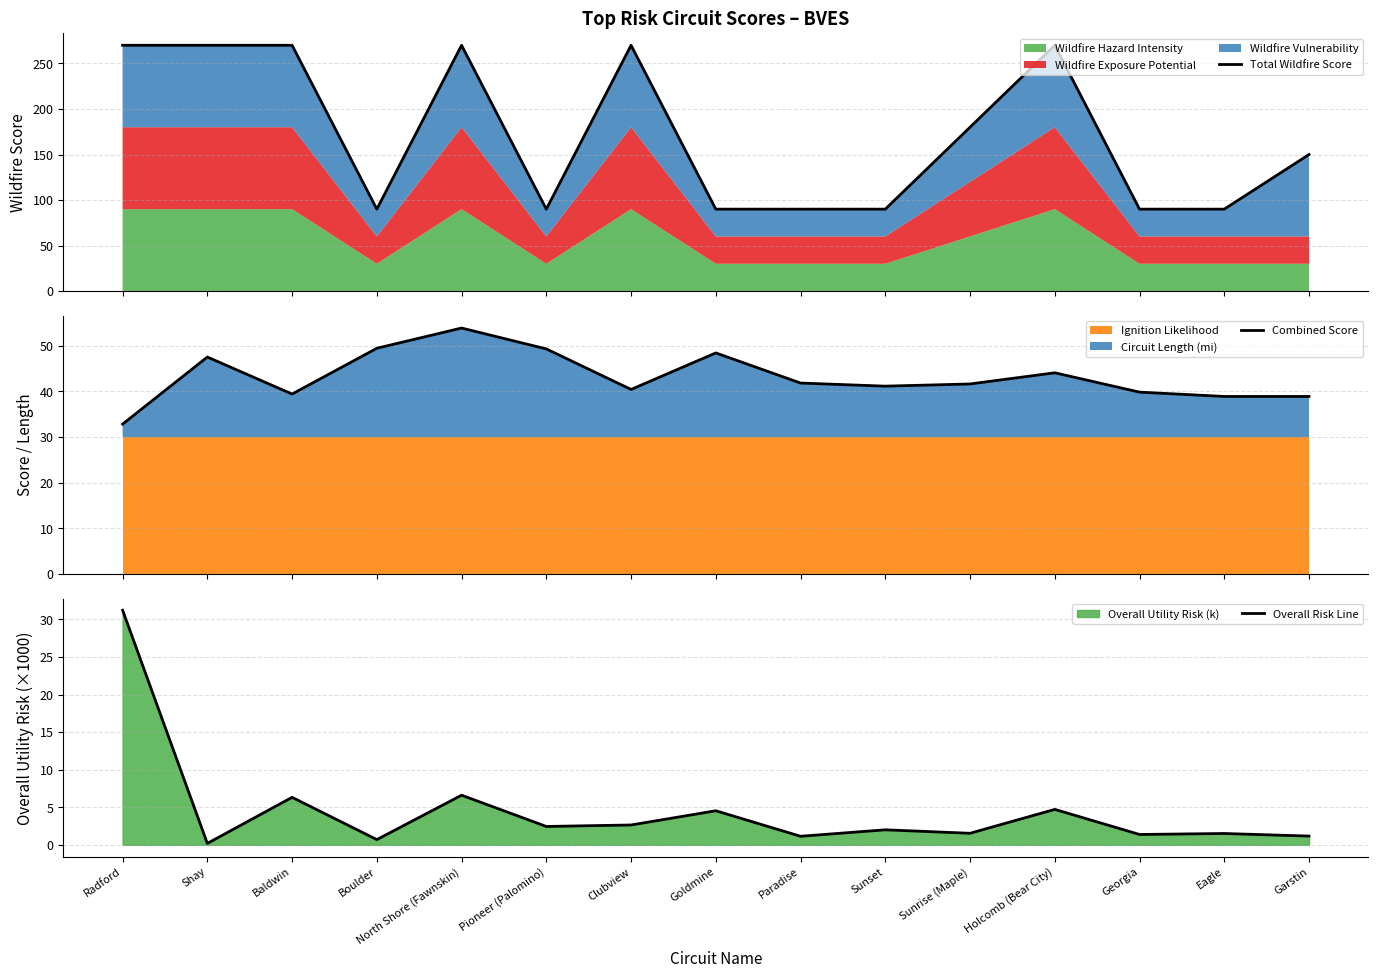

True or false: Combined Score and Total Wildfire Score cross at least once.

False